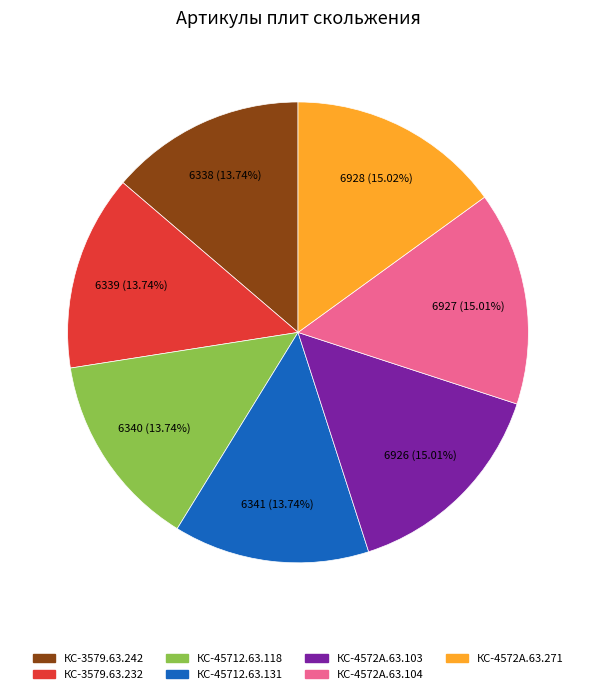

True or false: КС-4572А.63.104 accounts for 20% of the total.

False